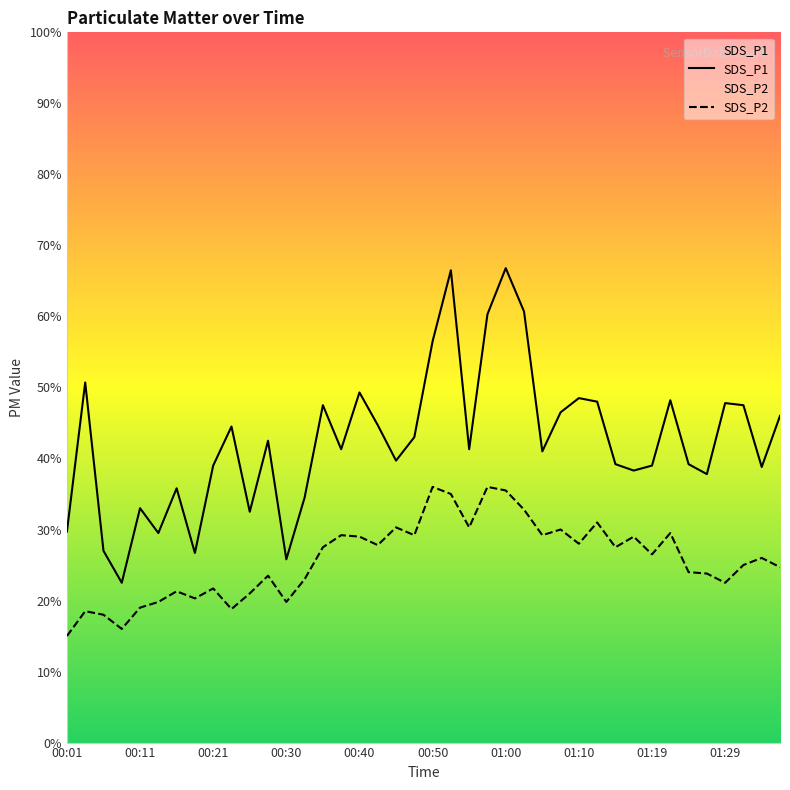

Does the chart display data point markers on the line(s)?

No